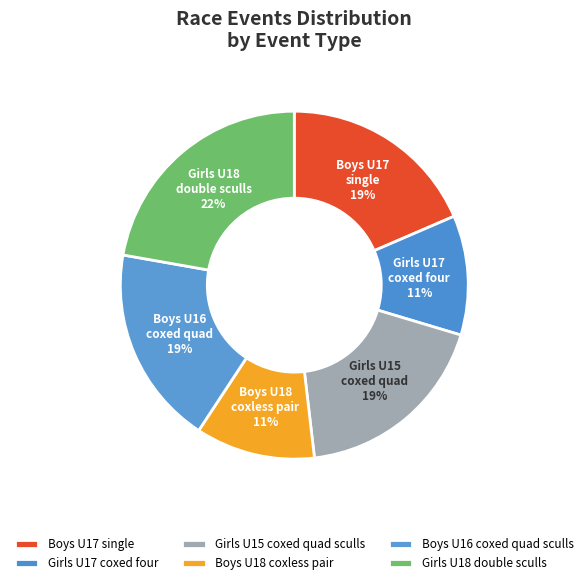

To the nearest percent, what percentage of the pie is Girls U18 double sculls?

22%